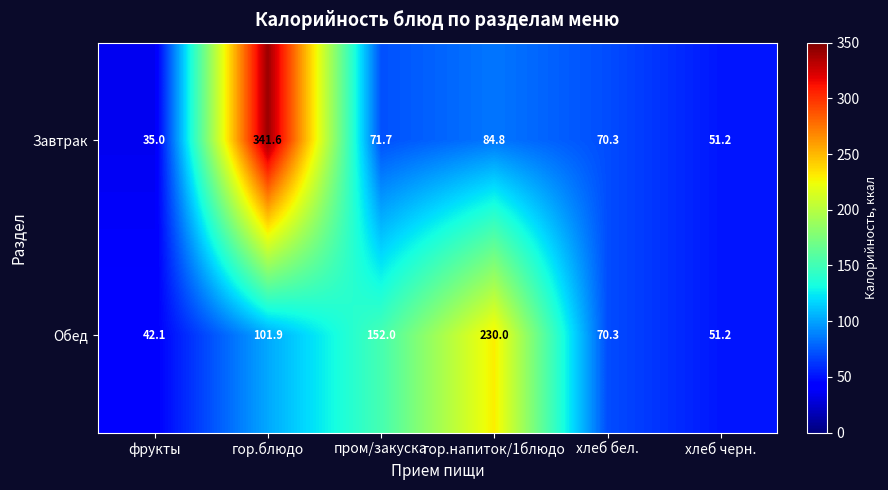

Which series changed the most between фрукты and хлеб бел.?

Завтрак